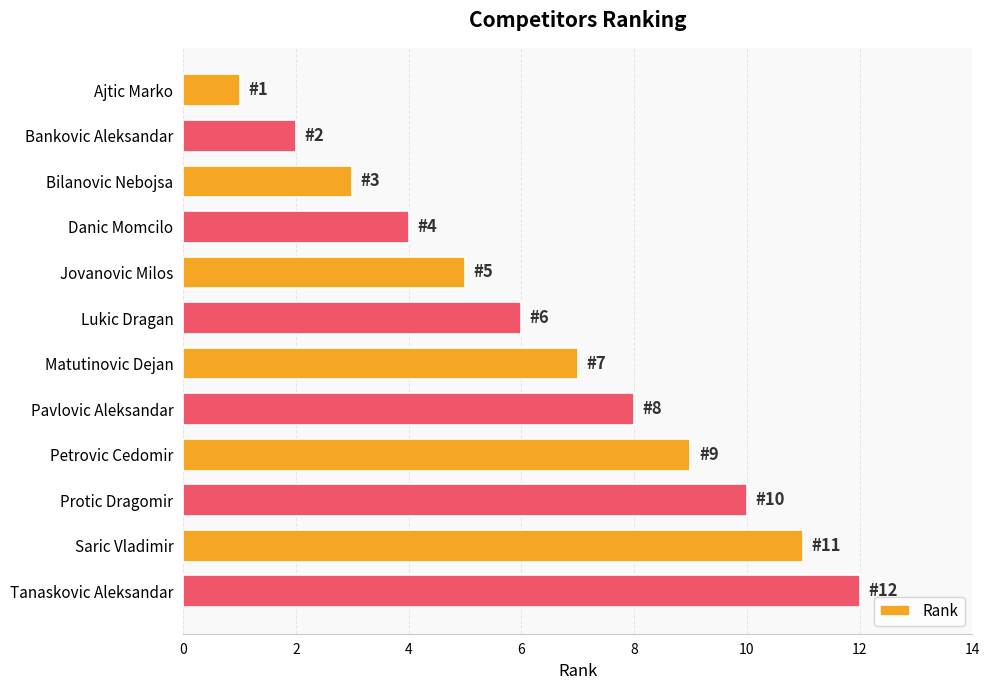

What is the difference between the second highest and second lowest values?

9